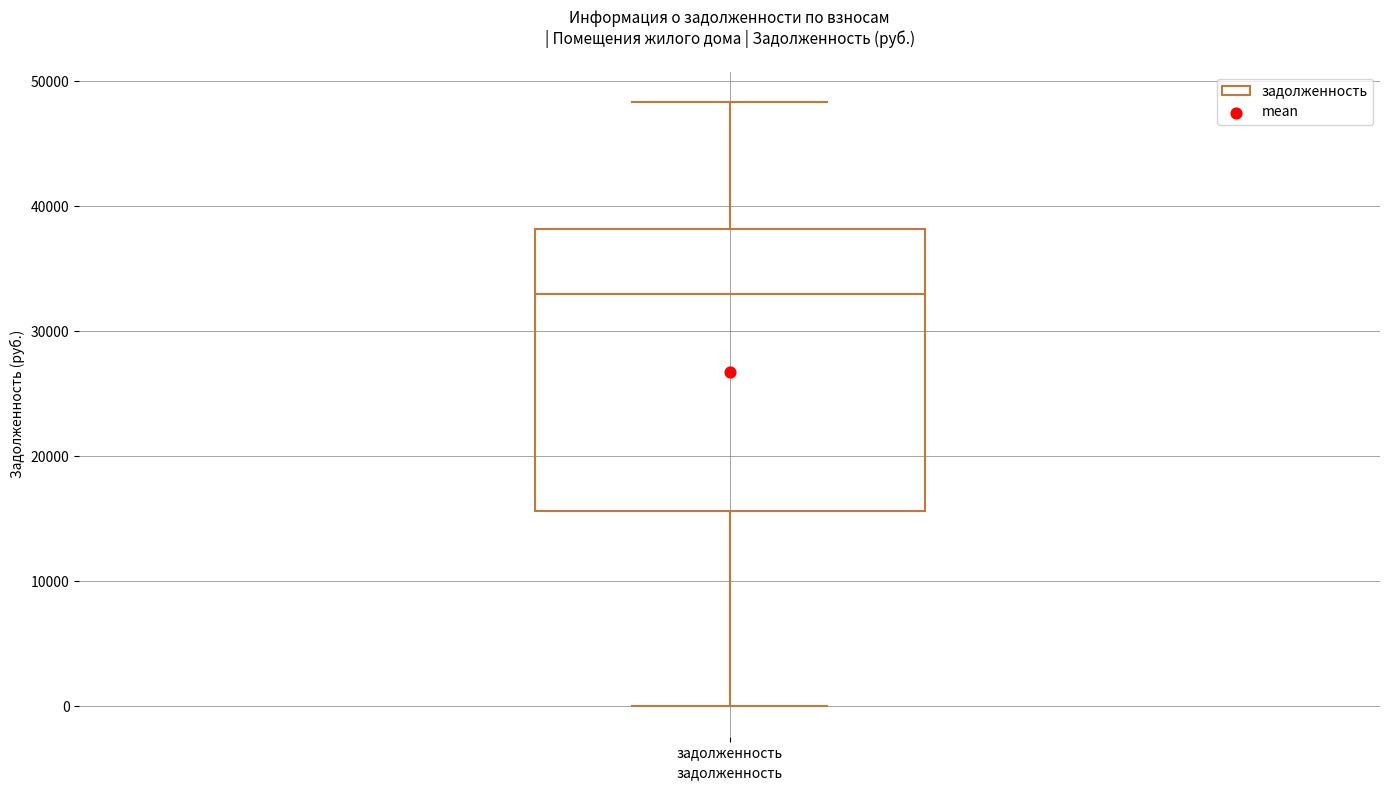

Transcribe this box plot: give where the median line is, the range the box spans, and where the two whiskers end, as read against the y-axis. The values are not printed on the chart, so give them approximately, as read against the axis.

median 33000, box 16000 to 38000, whiskers 0 to 48000